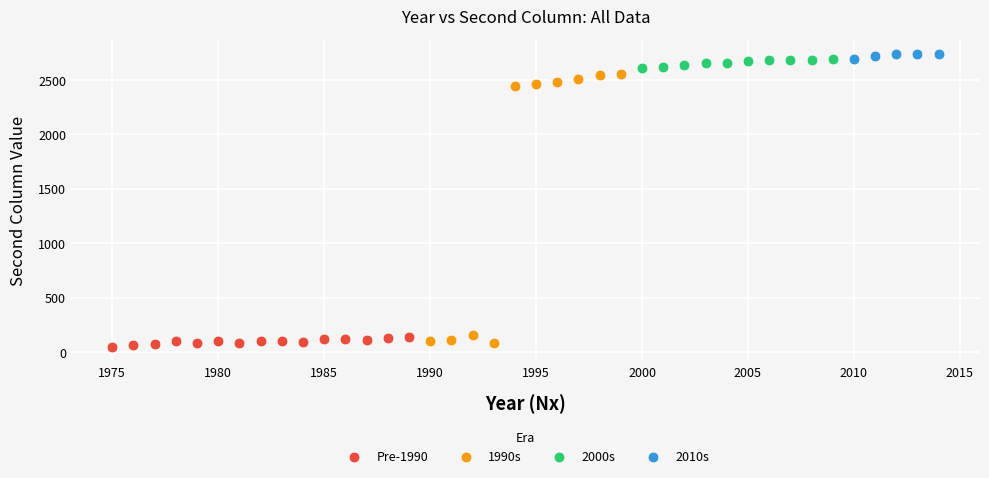

Which series contains the highest Y value?

2010s